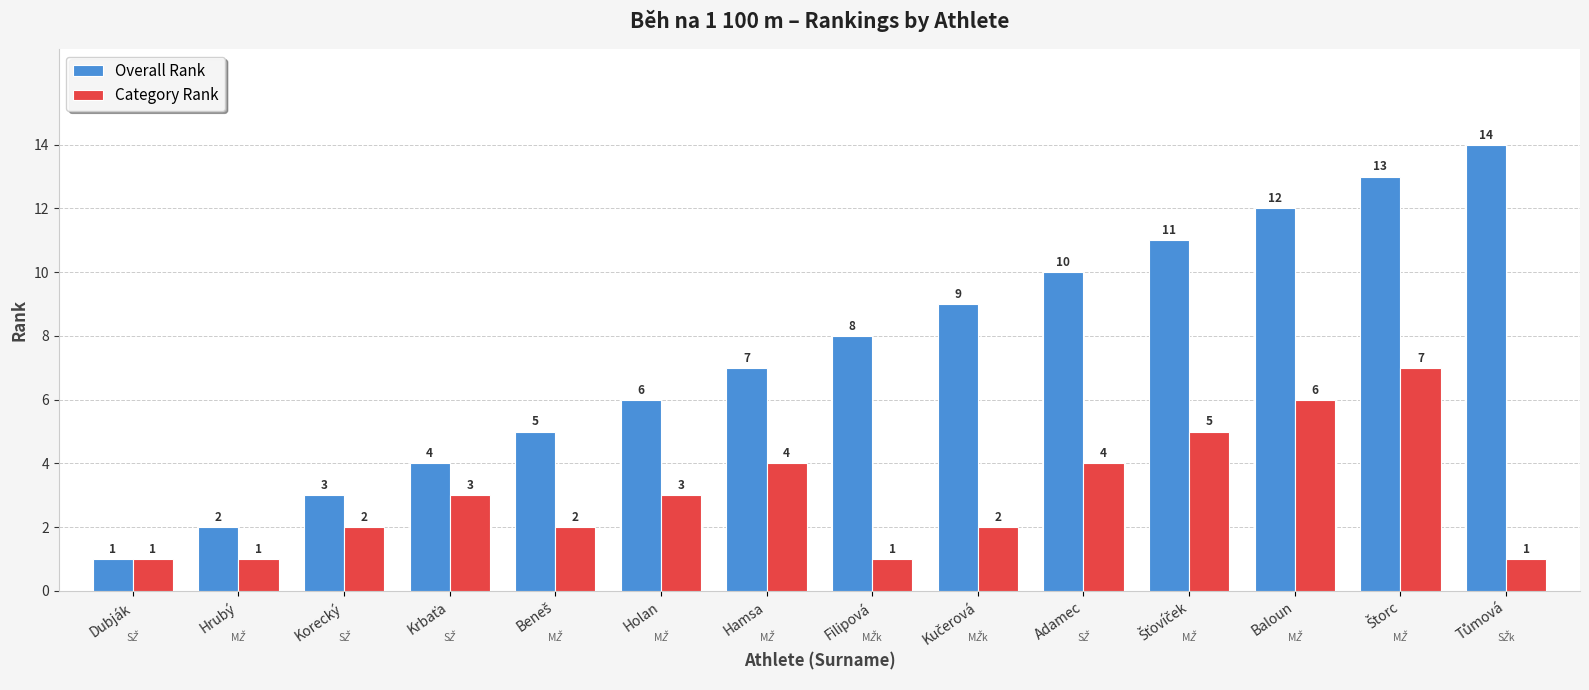

Read the Overall Rank value at Baloun, to the nearest 5.

10